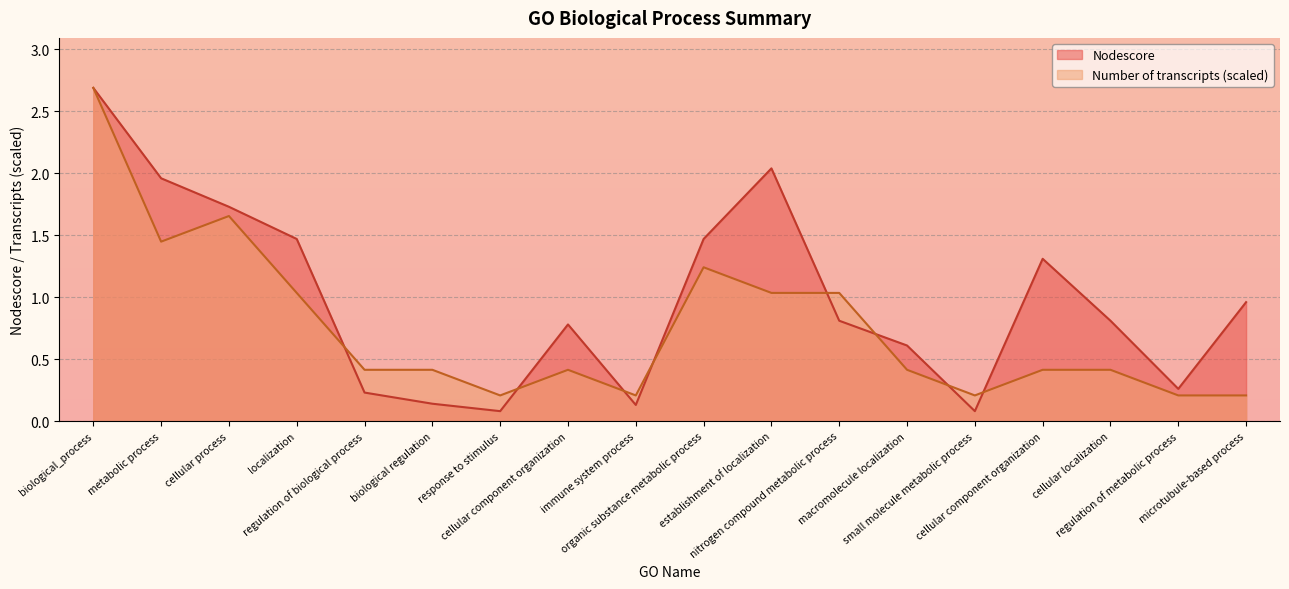

True or false: Number of transcripts and Nodescore cross at least once.

True